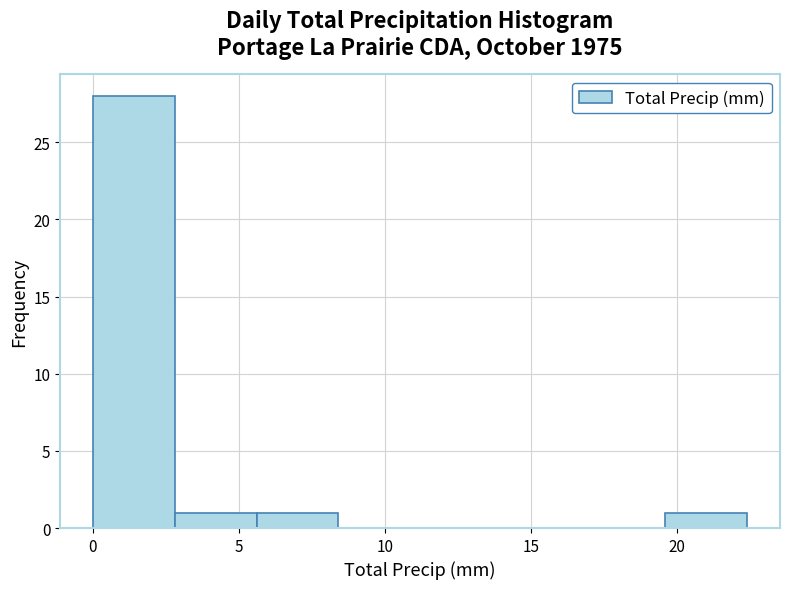

Reading left to right, list every bar in this chart as the range it spans on the x-axis followed by its height. Neither the bar edges nor the heights are printed on the chart, so give them approximately, as read against the axes.

0.0 to 2.8: 28
2.8 to 5.6: 1
5.6 to 8.4: 1
8.4 to 11.2: 0
11.2 to 14.0: 0
14.0 to 16.8: 0
16.8 to 19.6: 0
19.6 to 22.4: 1